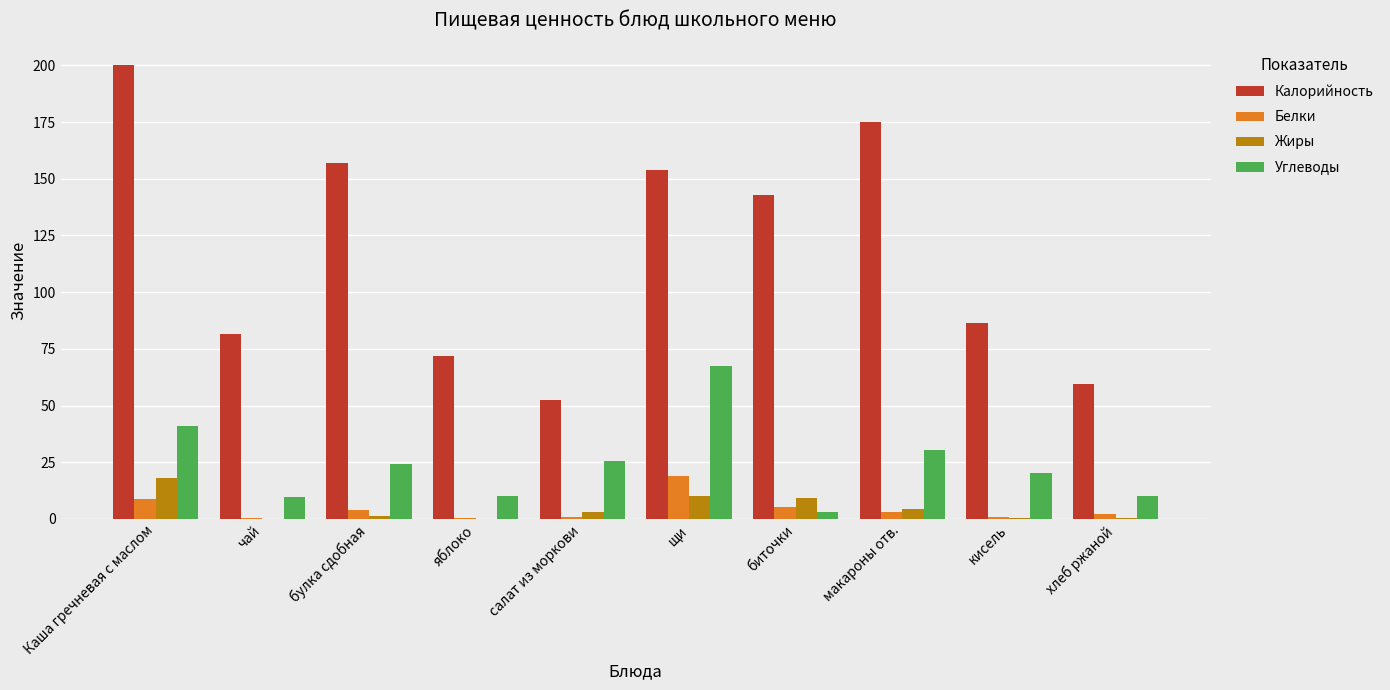

Read the Белки value at биточки.

5.5